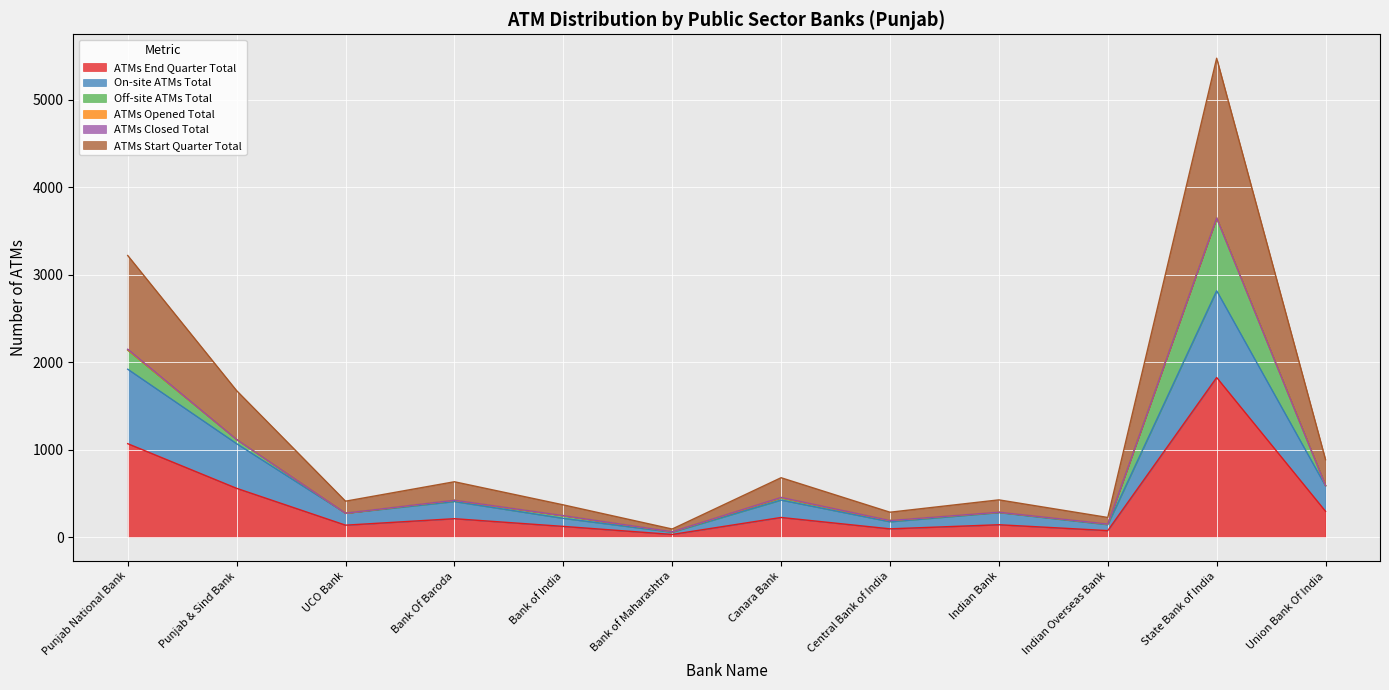

Which series has the largest range (max minus min)?

ATMs Start Quarter Total